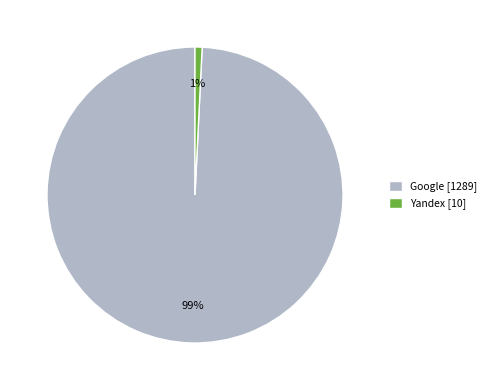

Is there any slice that represents more than half of the pie?

Yes